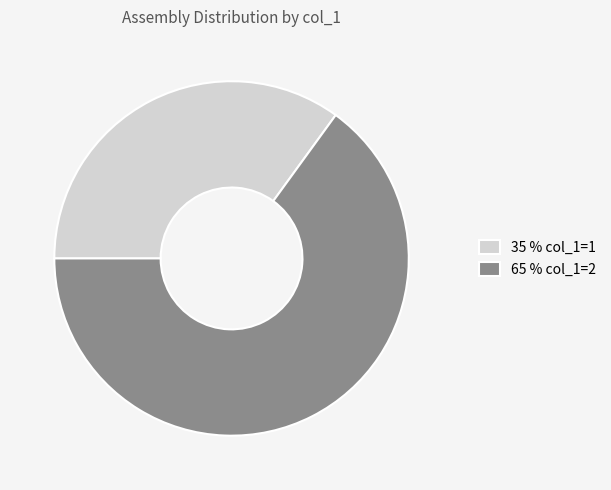

How many slices are in this pie chart?

2